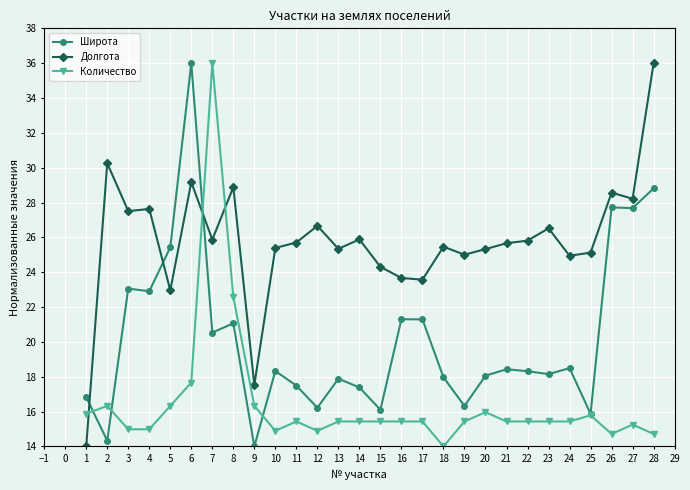

True or false: Долгота has more than 1 points higher than both neighbors.

True